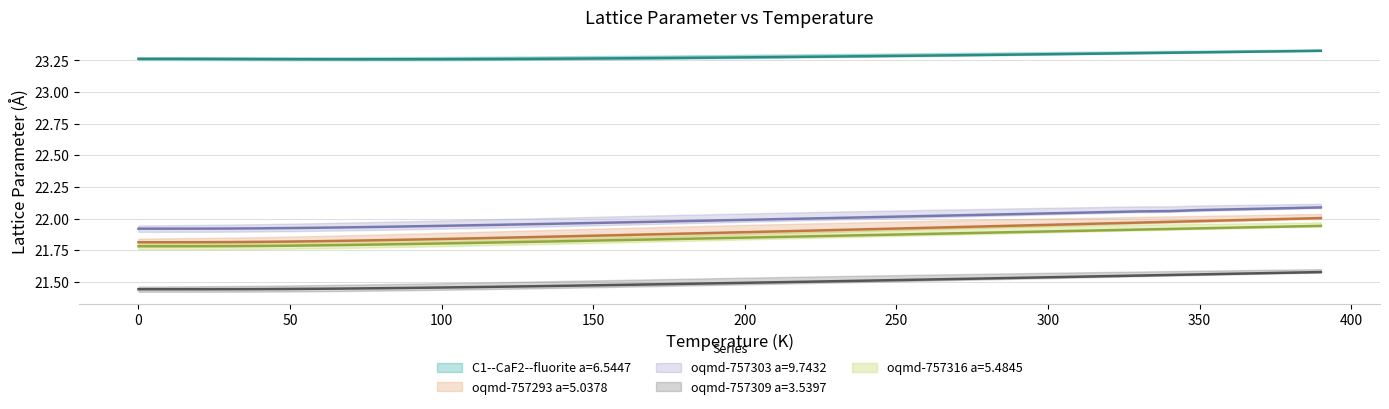

What is the sum of the oqmd-757303 a=9.7432 values at 230 and 0?

43.9